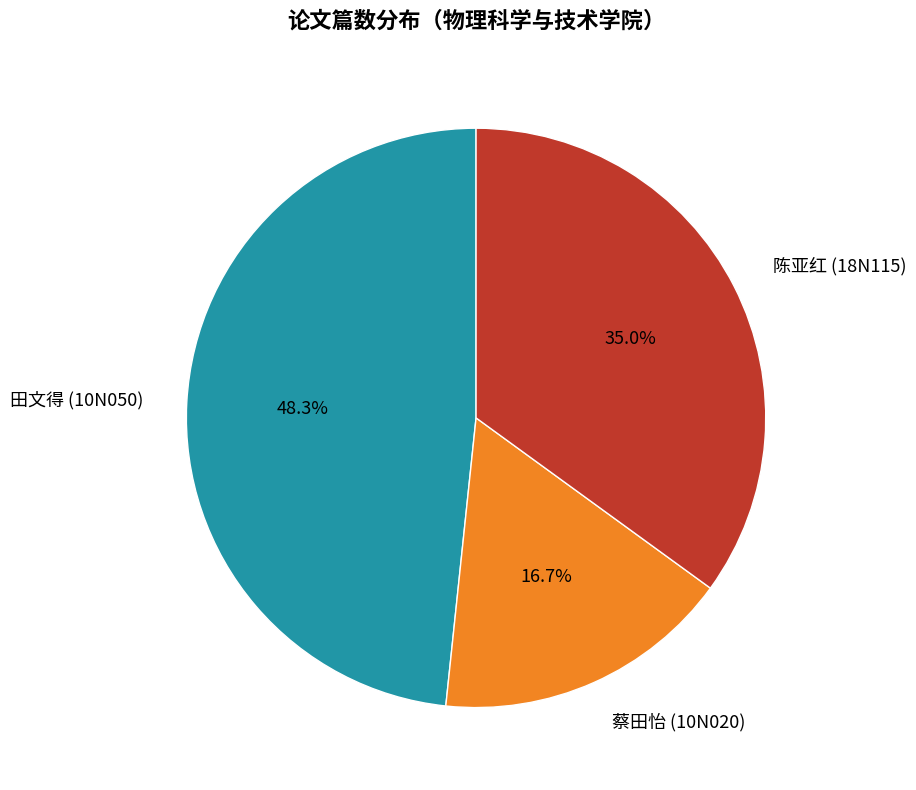

What percentage is the 蔡田怡 (10N020) slice, to the nearest percent?

17%